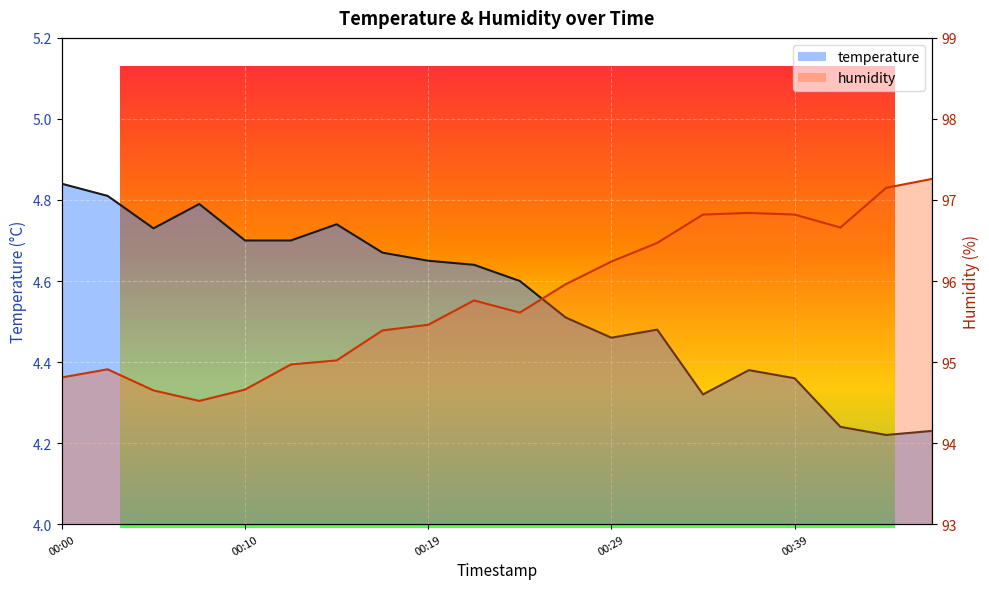

What is the greatest value displayed?

97.3